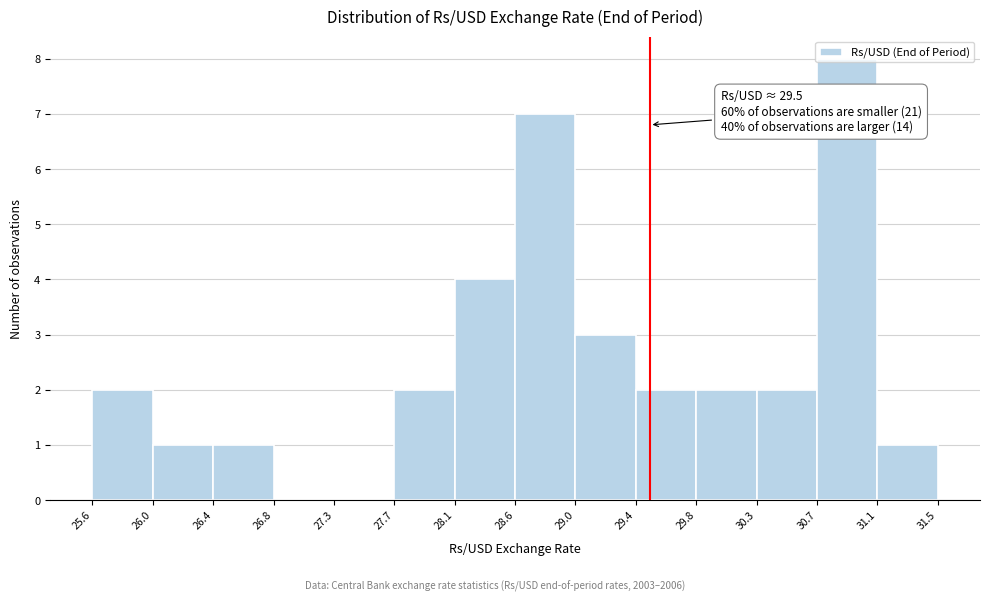

Over which range of the x-axis is the bar tallest?

30.7 to 31.1